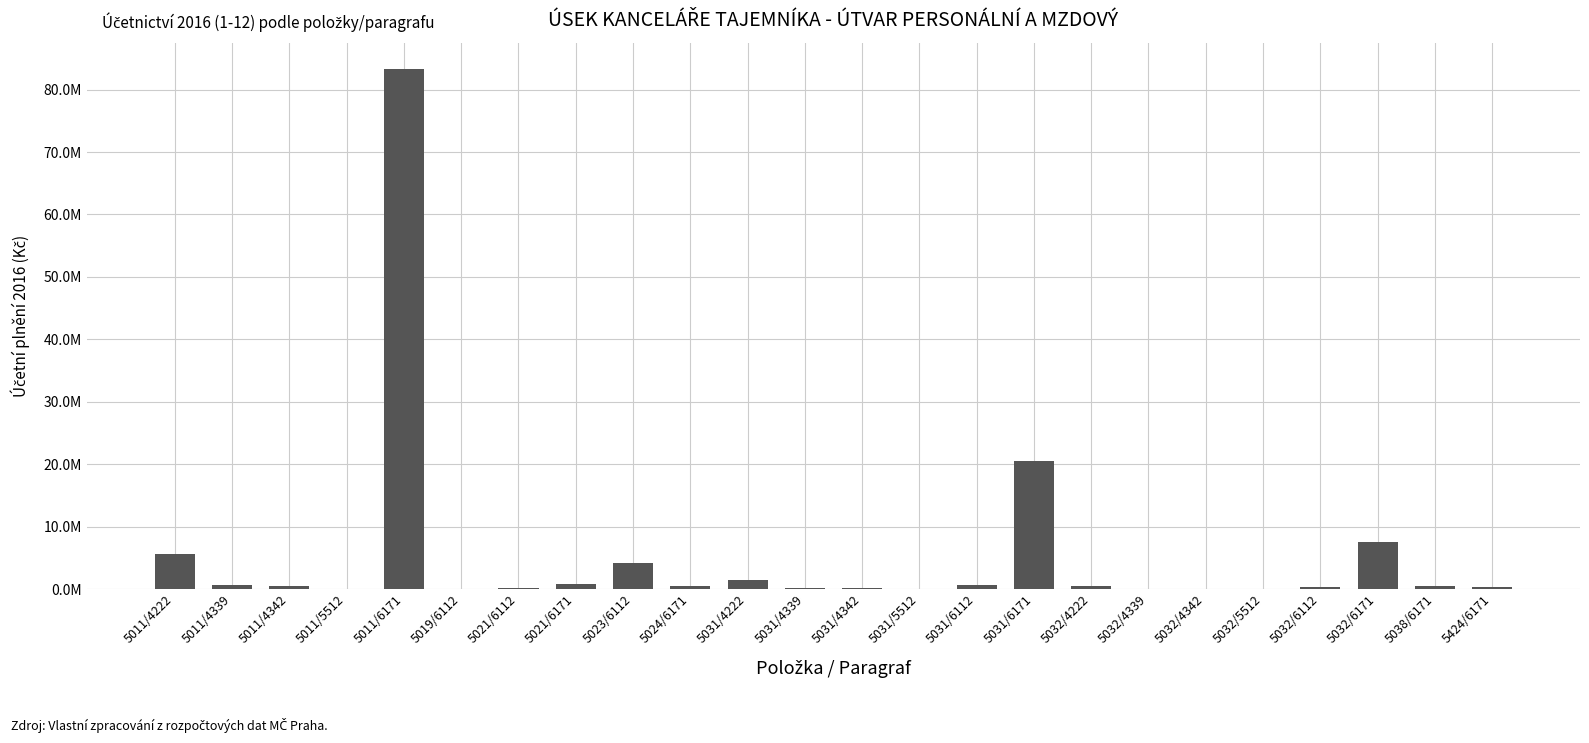

What value does the data have at 5032/5512?

3000.0